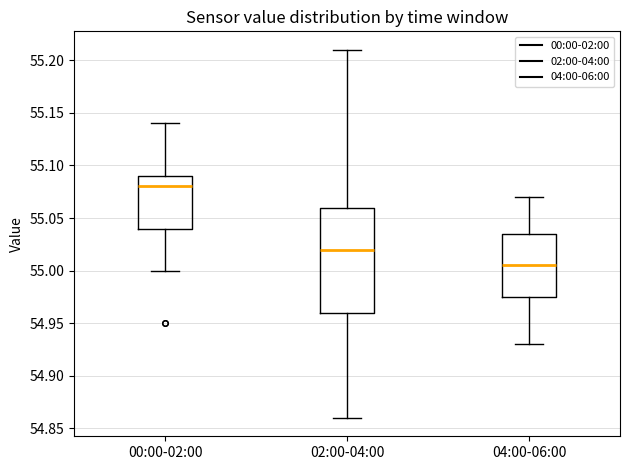

Reading left to right, transcribe this box plot: for each box, give where its median line is, the range the box spans, and where its two whiskers end, as read against the y-axis. The values are not printed on the chart, so give them approximately, as read against the axis.

00:00-02:00: median 55.080, box 55.040 to 55.090, whiskers 55.000 to 55.140
02:00-04:00: median 55.020, box 54.960 to 55.060, whiskers 54.860 to 55.210
04:00-06:00: median 55.005, box 54.975 to 55.035, whiskers 54.930 to 55.070